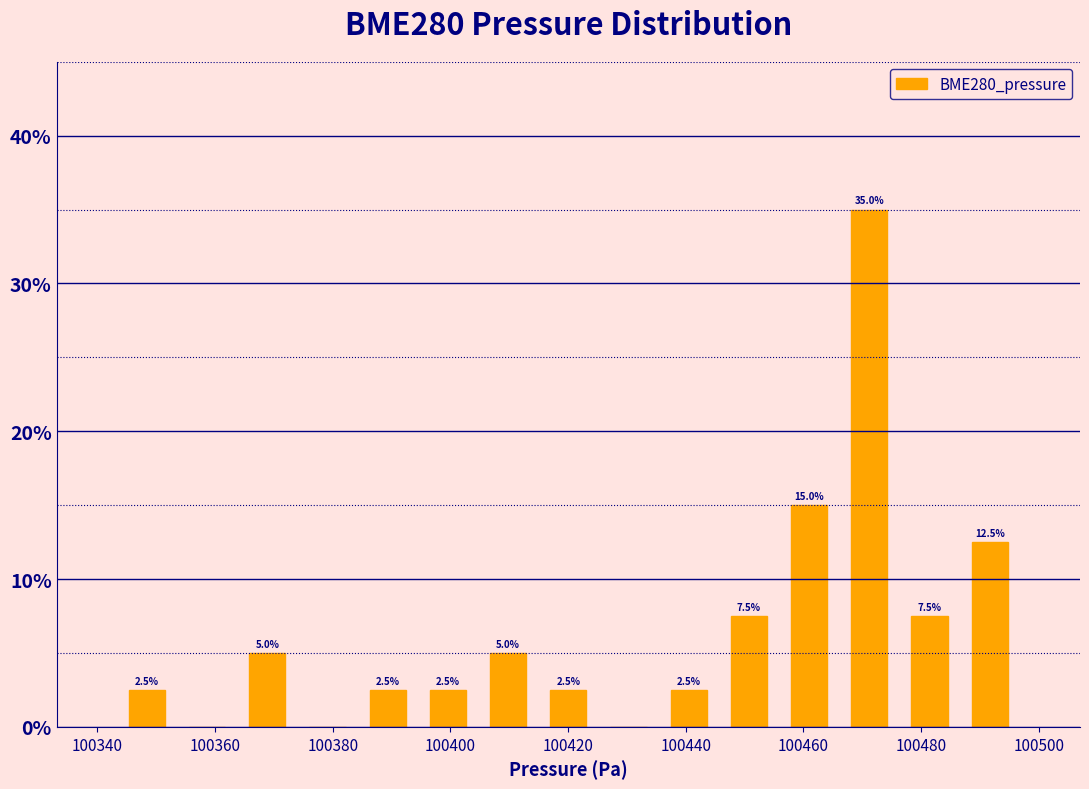

Over which range of the x-axis is the bar tallest?

100466 to 100476